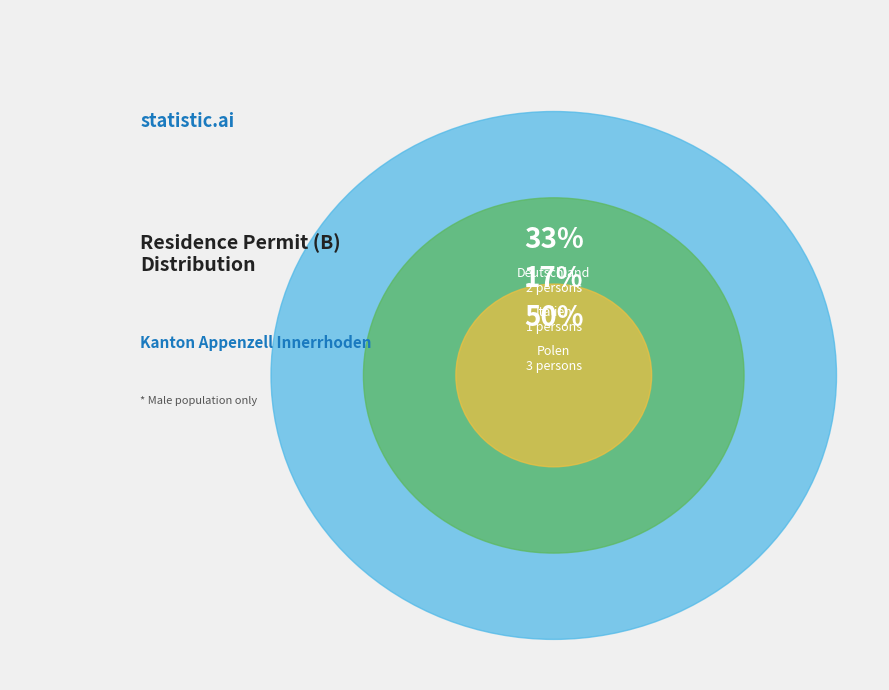

Does Polen account for over 50% of the chart?

No